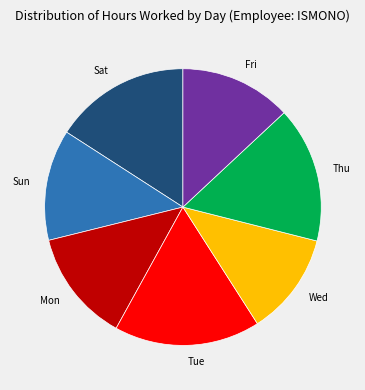

Is Tue the majority of the pie?

No